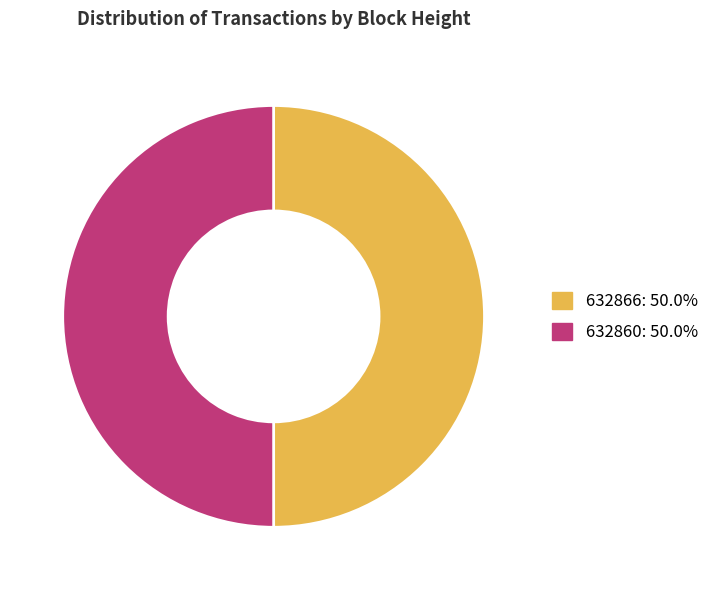

Combined, do 632860: 50.0% and 632866: 50.0% account for over 50%?

Yes